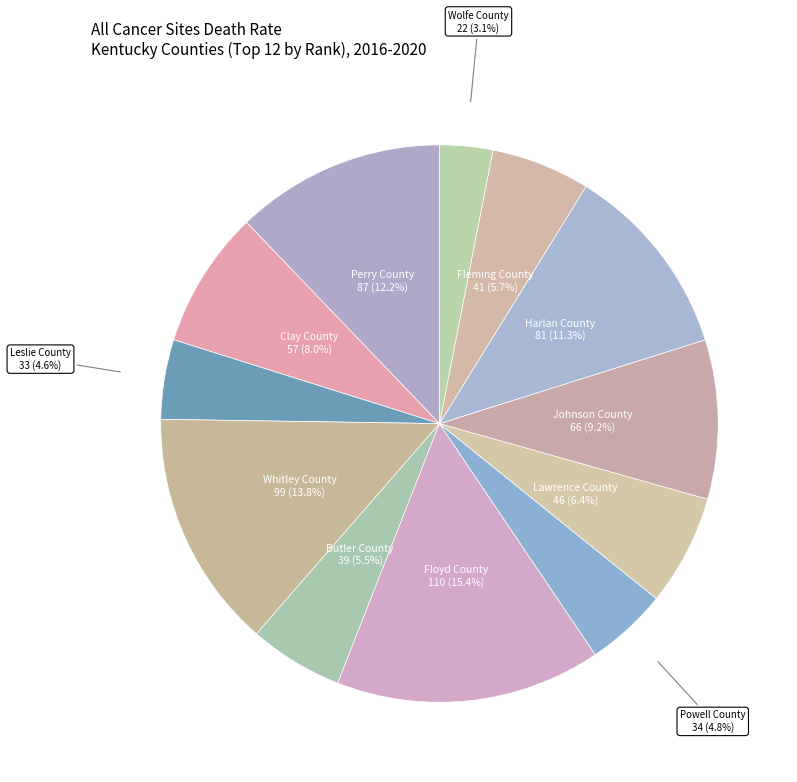

Between Clay County and Perry County, which is larger?

Perry County